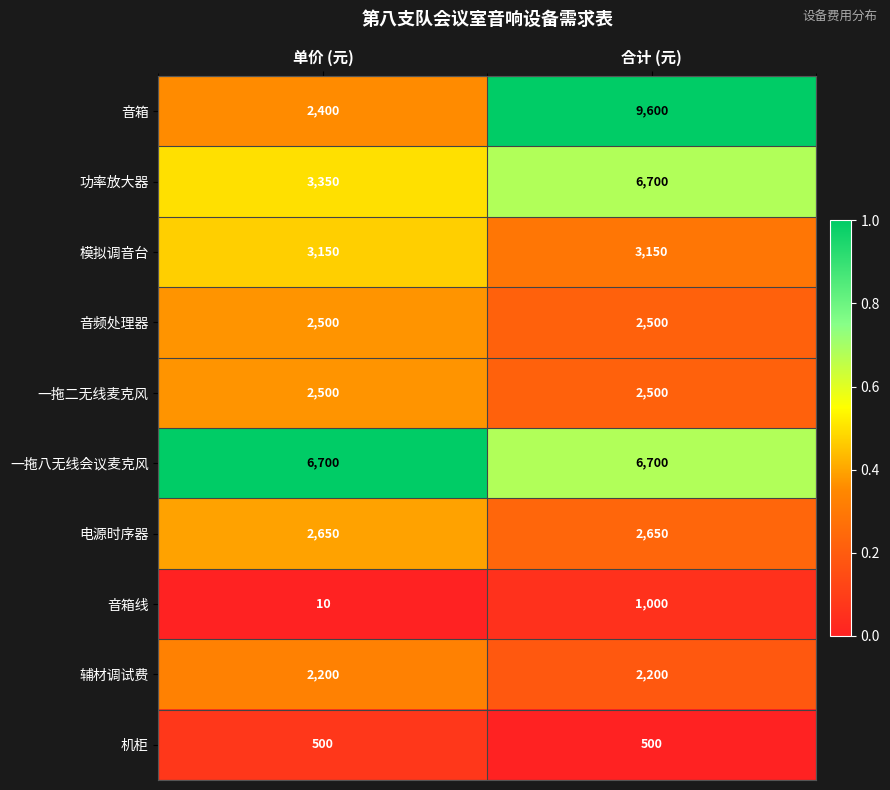

What value does the 机柜 series have at 合计 (元)?

500